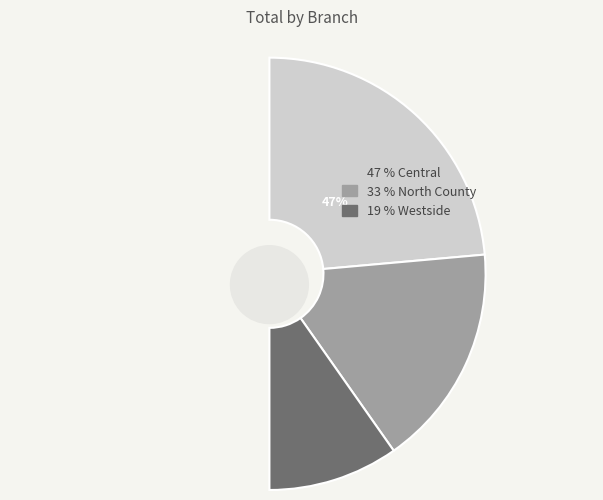

How many slices are in this pie chart?

3